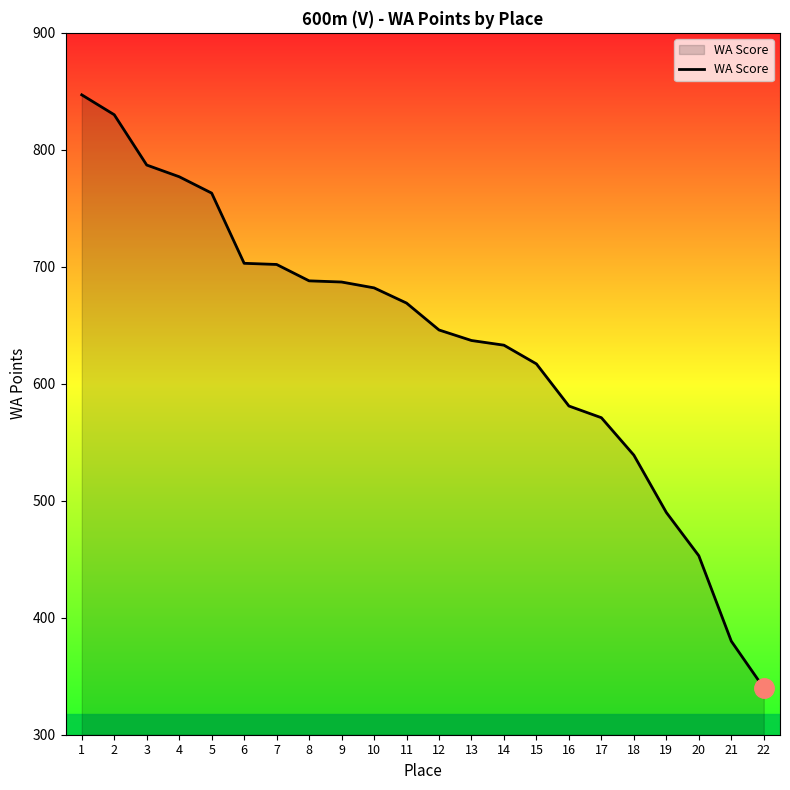

How many distinct data groups are displayed?

1